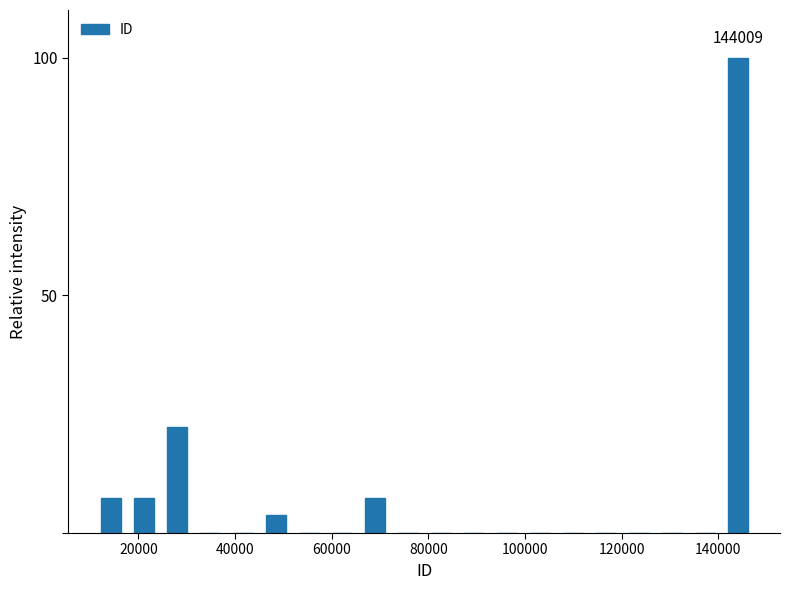

Around what value on the x-axis is the tallest bar? Give the approximate position of its centre, as read against the axis.

144000